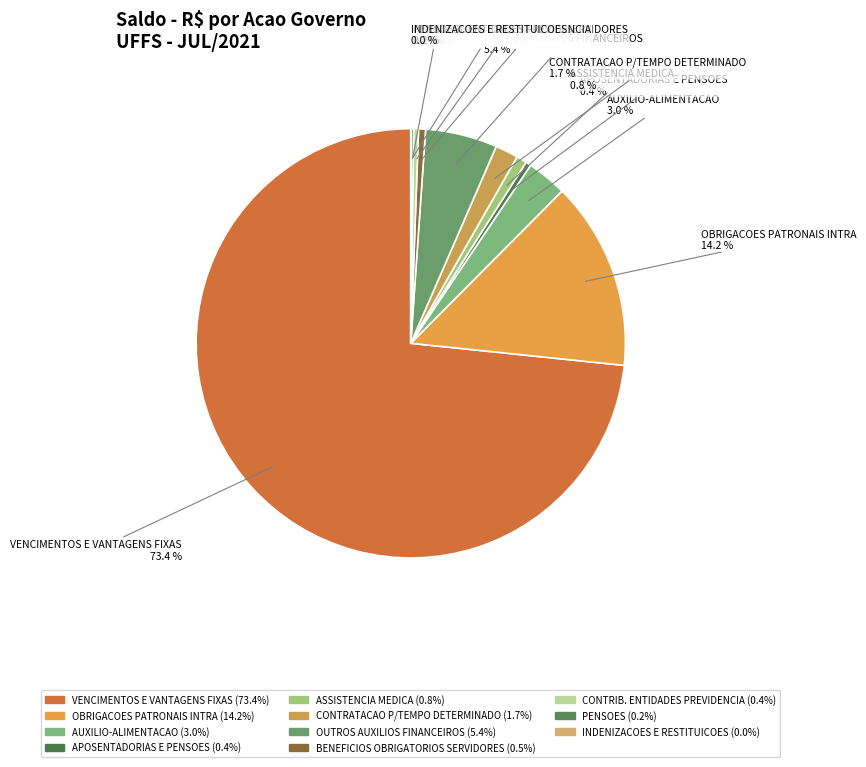

Is ASSISTENCIA MEDICA the majority of the pie?

No